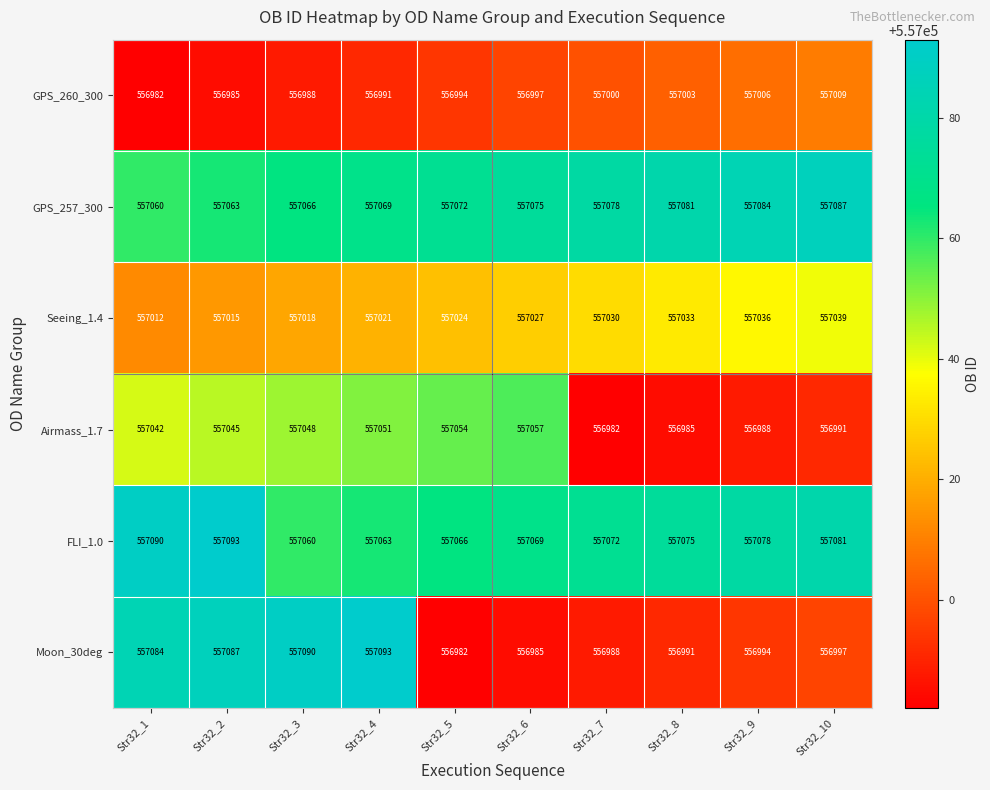

What is the total value across all series at Str32_3?

3342270